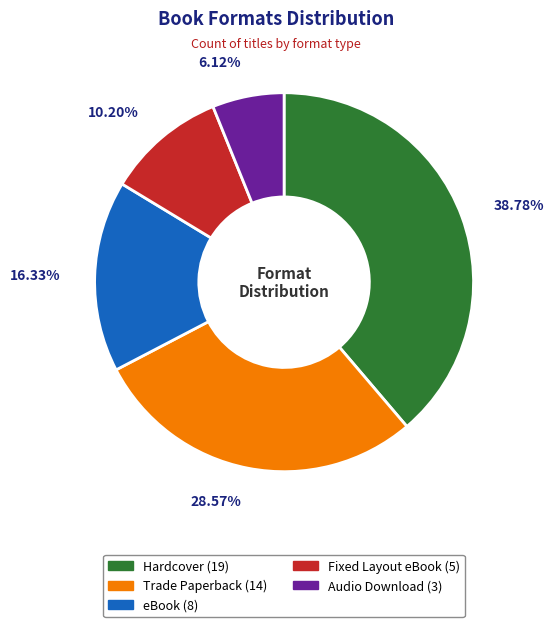

What percentage is NOT represented by Fixed Layout eBook?

89.8%